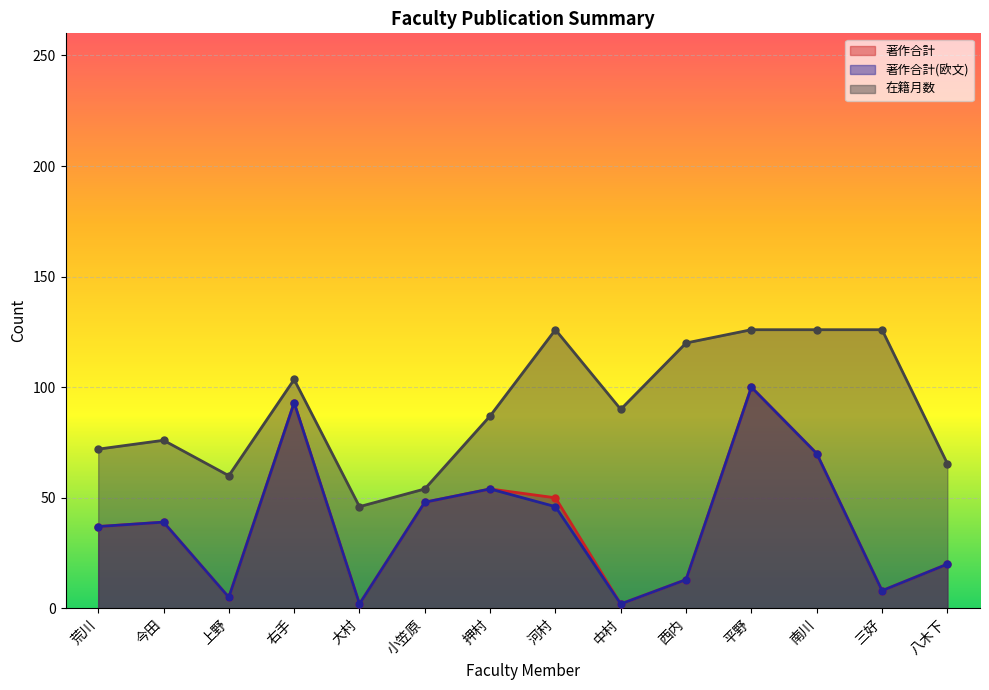

At which category is the sum across all series the highest?

平野